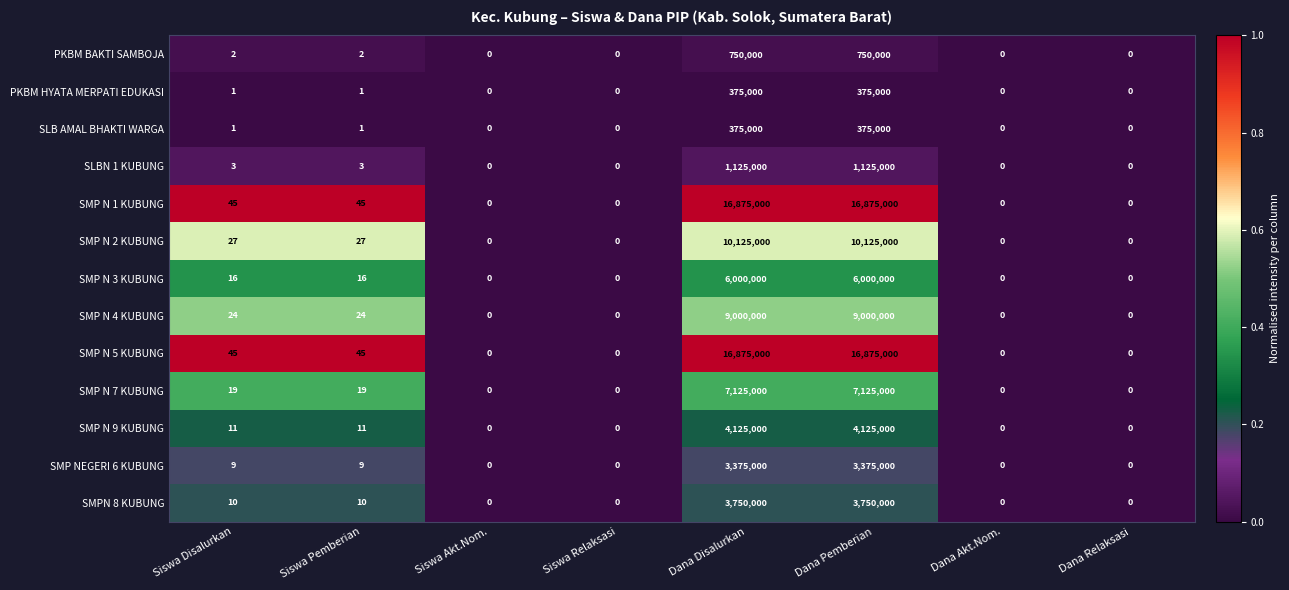

What is the greatest value displayed?

16875000